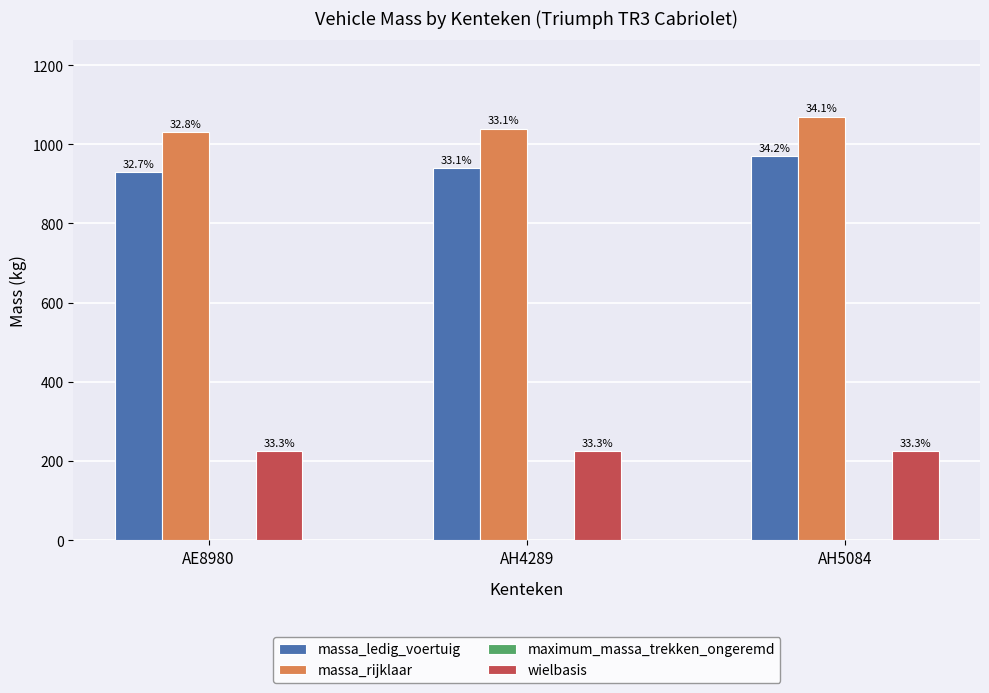

Reading left to right, transcribe all the data shown in this chart.

massa_ledig_voertuig: AE8980=930	AH4289=940	AH5084=970
massa_rijklaar: AE8980=1030	AH4289=1040	AH5084=1070
maximum_massa_trekken_ongeremd: AE8980=0	AH4289=0	AH5084=0
wielbasis: AE8980=224	AH4289=224	AH5084=224